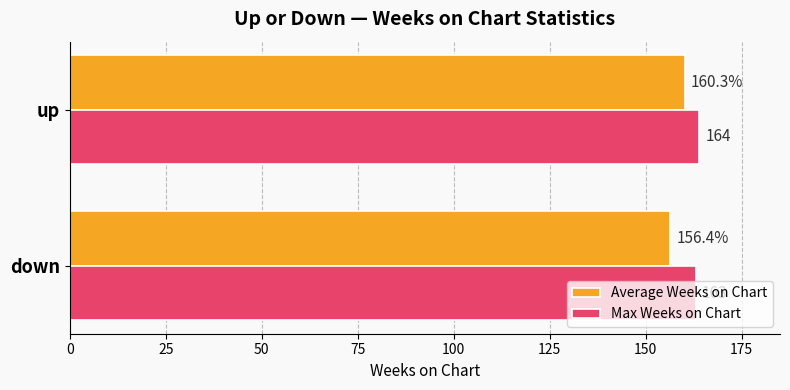

Which series has the largest total across all categories?

Max Weeks on Chart